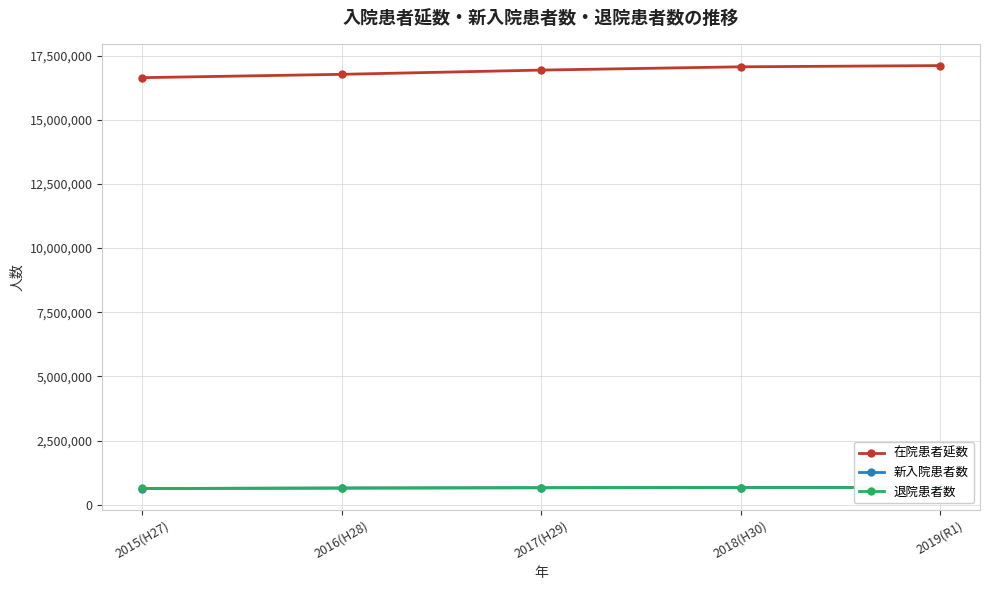

True or false: 退院患者数 and 新入院患者数 intersect in this chart.

True